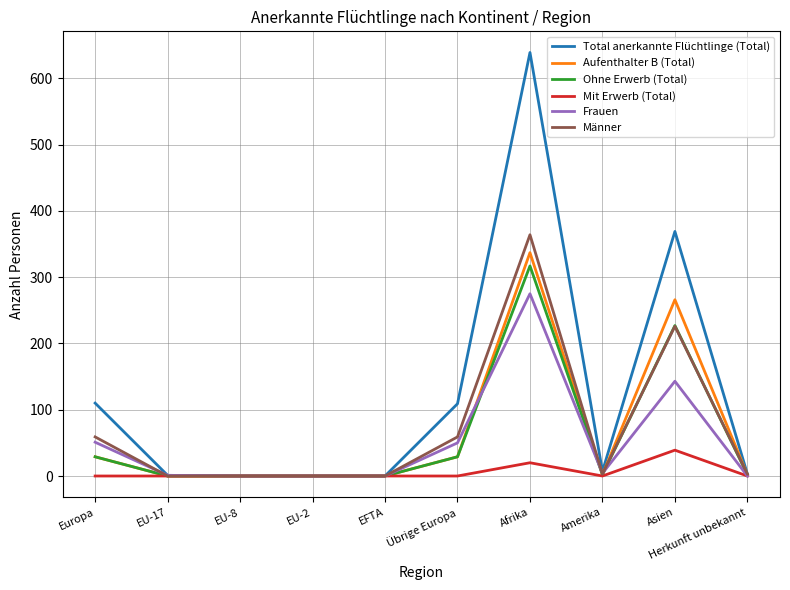

Which series has the widest spread of values?

Total anerkannte Flüchtlinge (Total)